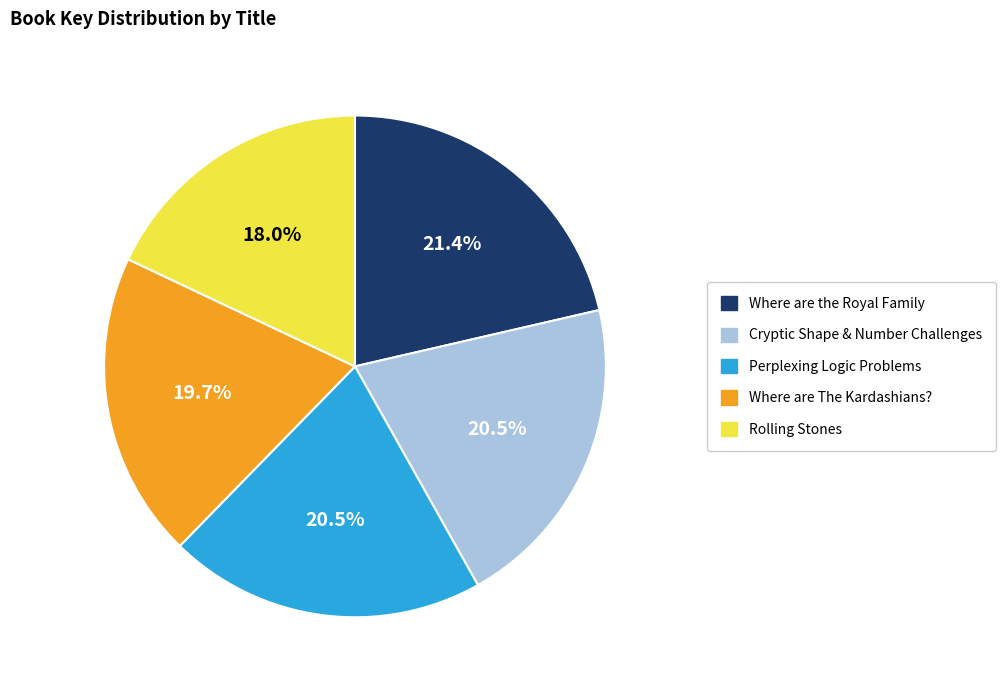

Which has a higher value, Where are the Royal Family or Rolling Stones?

Where are the Royal Family